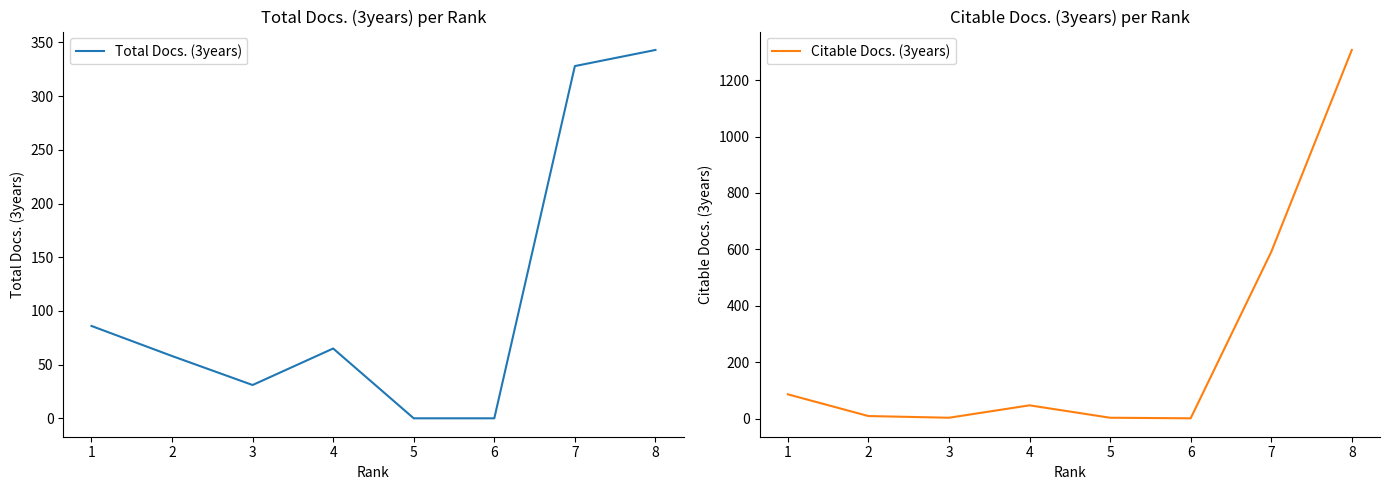

The value of Total Docs. (3years) at 2 is 58. True or false?

True